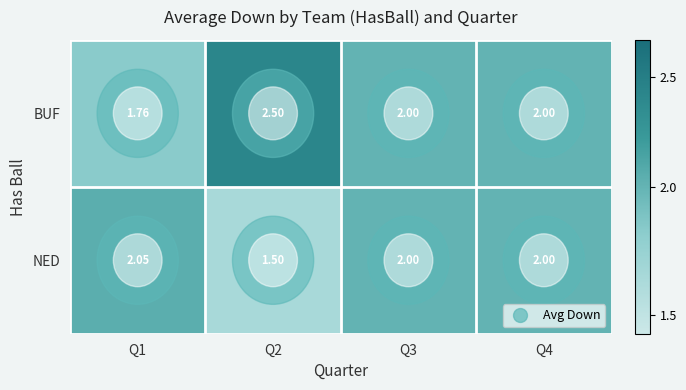

Count the number of data series in this chart.

2